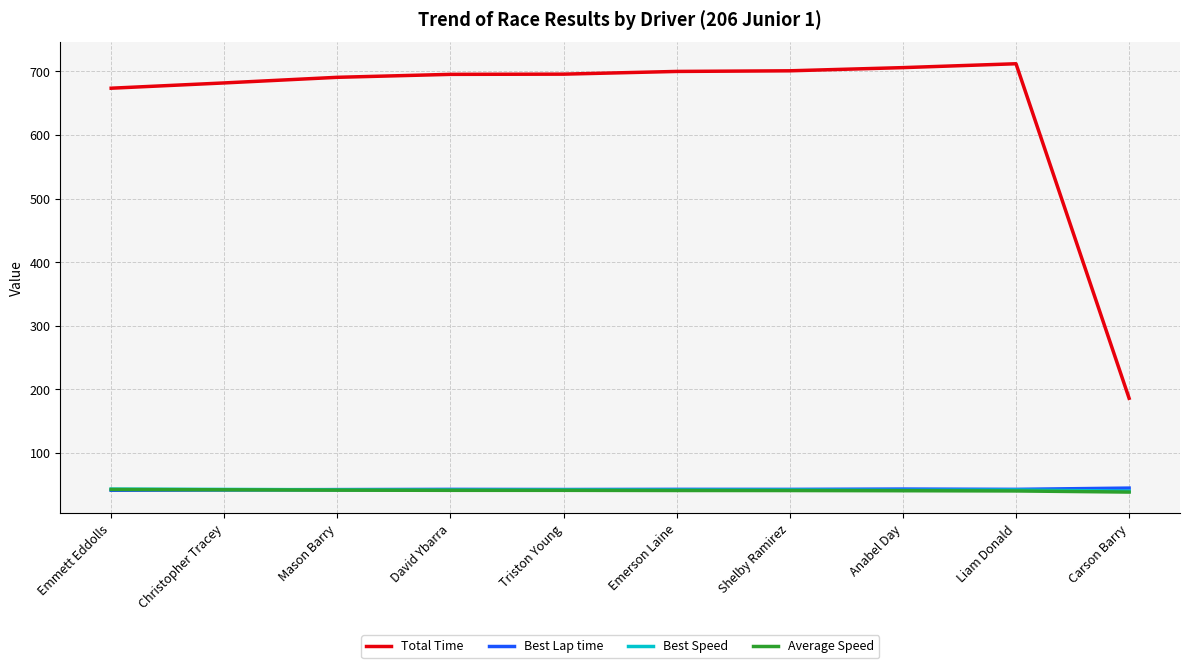

Is the value of Average Speed at Liam Donald greater than the value of Total Time at Mason Barry?

No